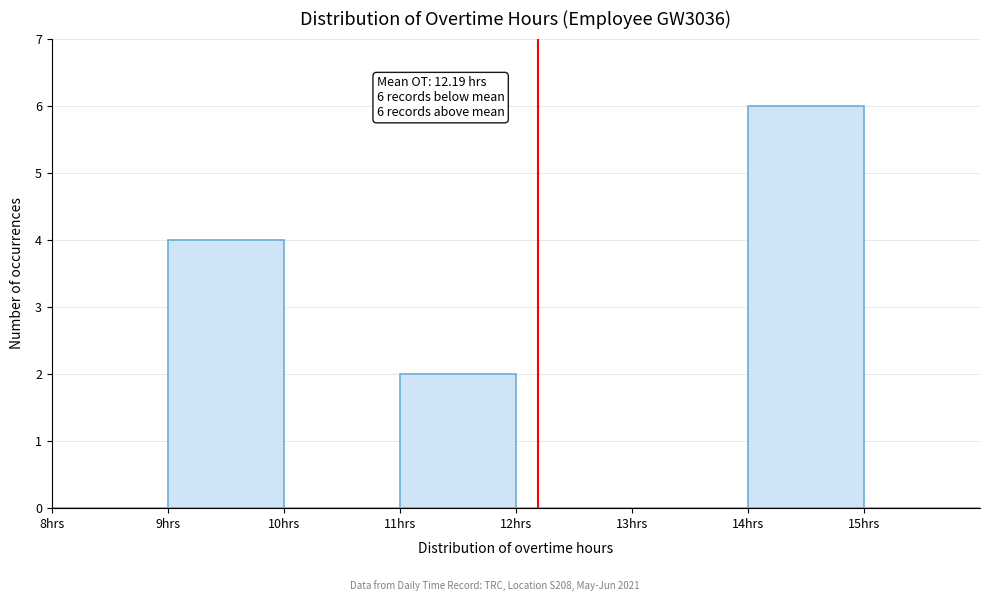

Over which range of the x-axis is the bar tallest?

14 to 15